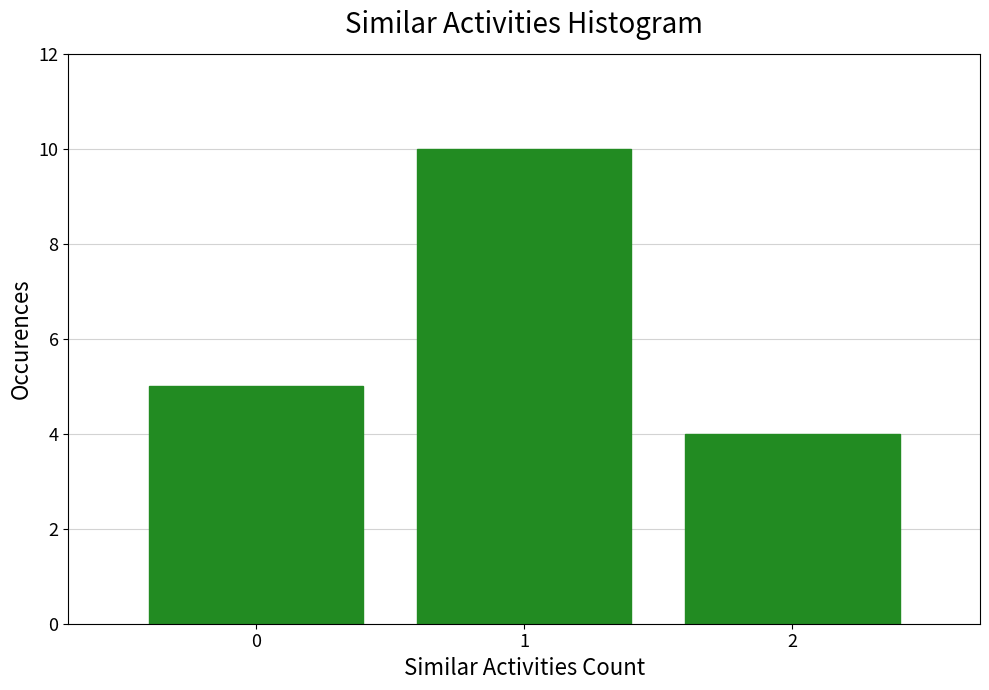

Reading left to right, list all the values displayed in this chart.

0=5	1=10	2=4